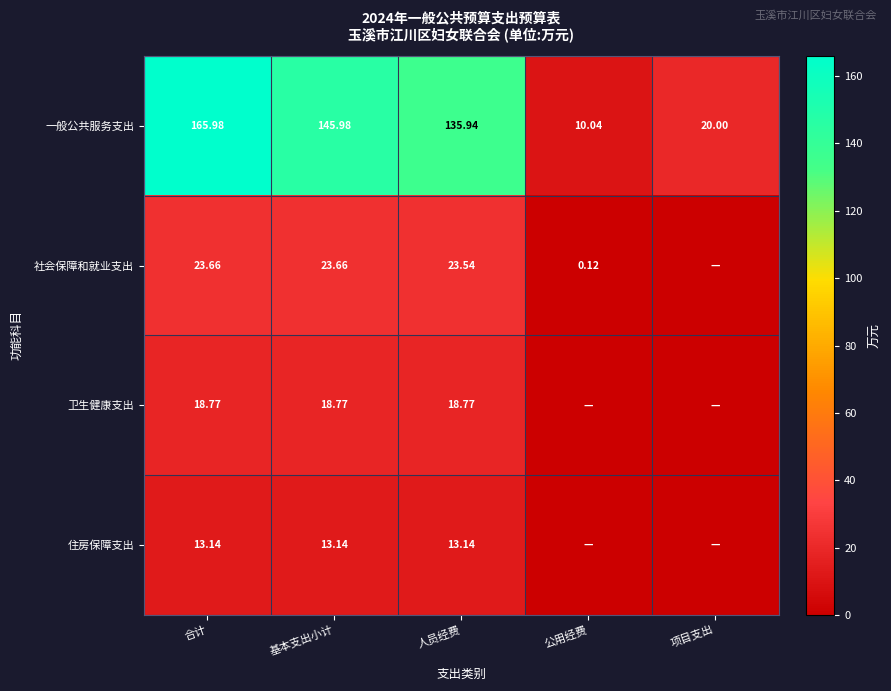

Between 基本支出小计 and 人员经费, which series saw the biggest shift?

一般公共服务支出